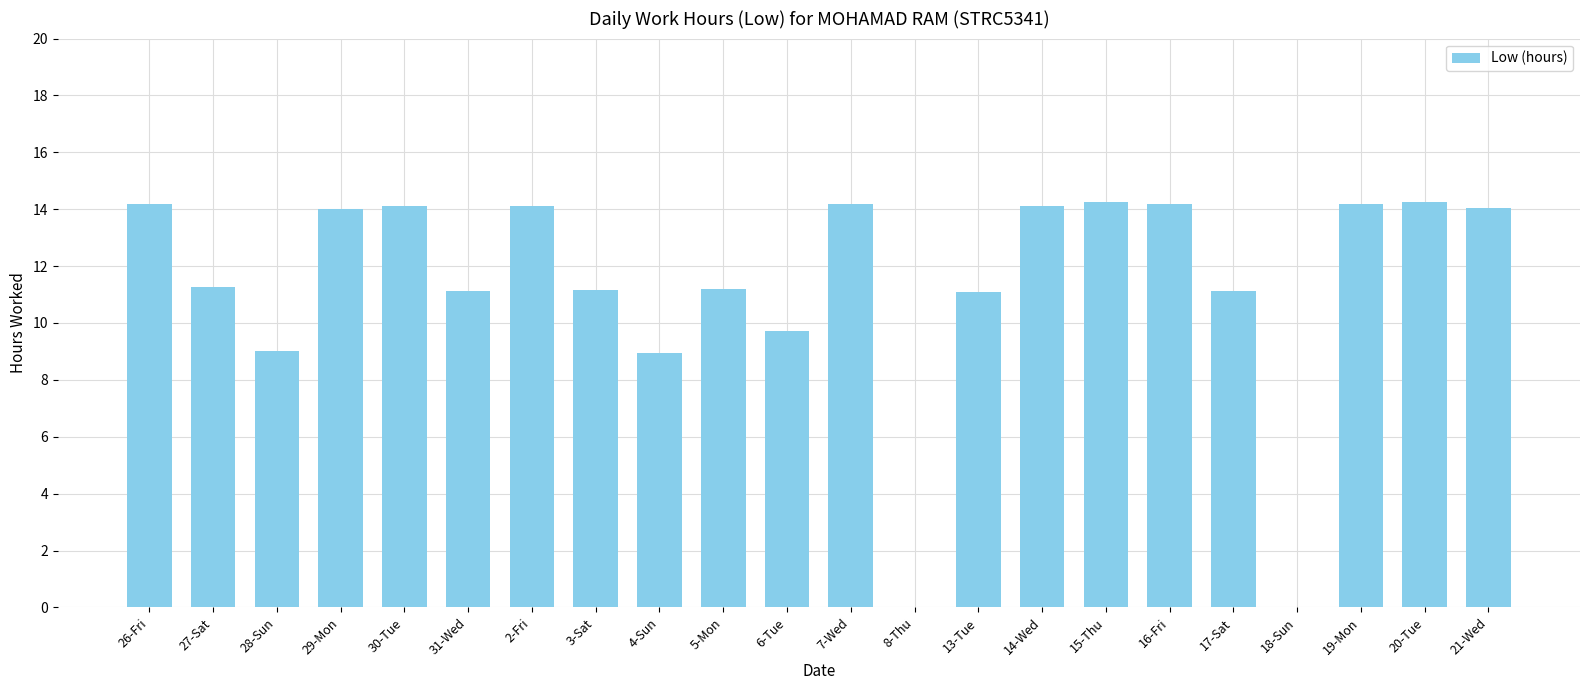

What is the sum of the values at 26-Fri and 13-Tue?

25.3